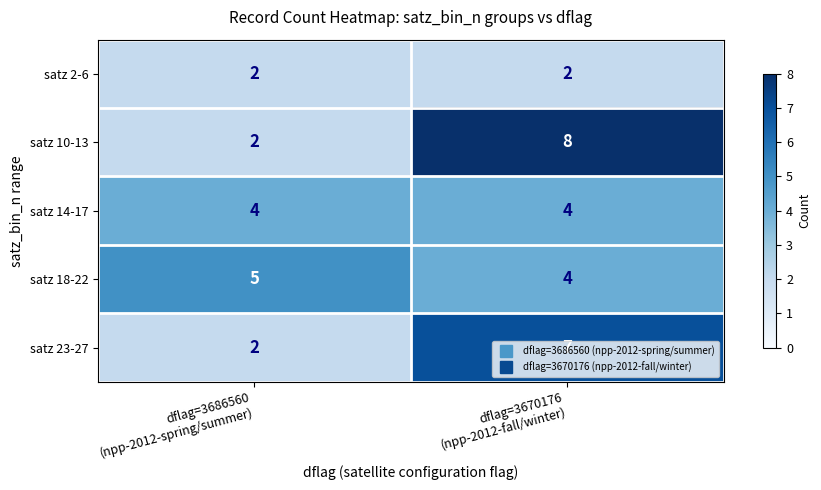

Rank the series by their maximum value, from highest to lowest.

satz 10-13, satz 23-27, satz 18-22, satz 14-17, satz 2-6